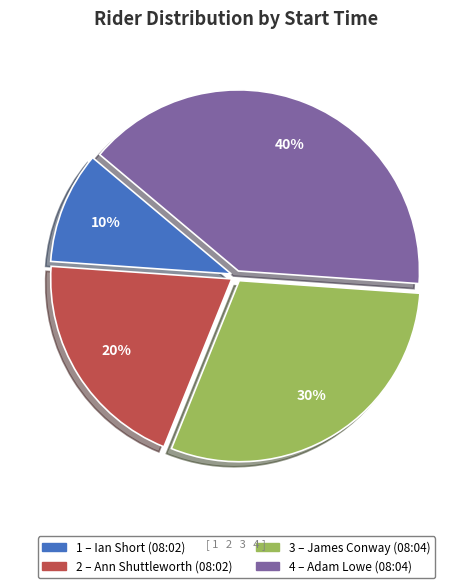

To the nearest percent, what is the difference between the largest and smallest slice percentages?

30%